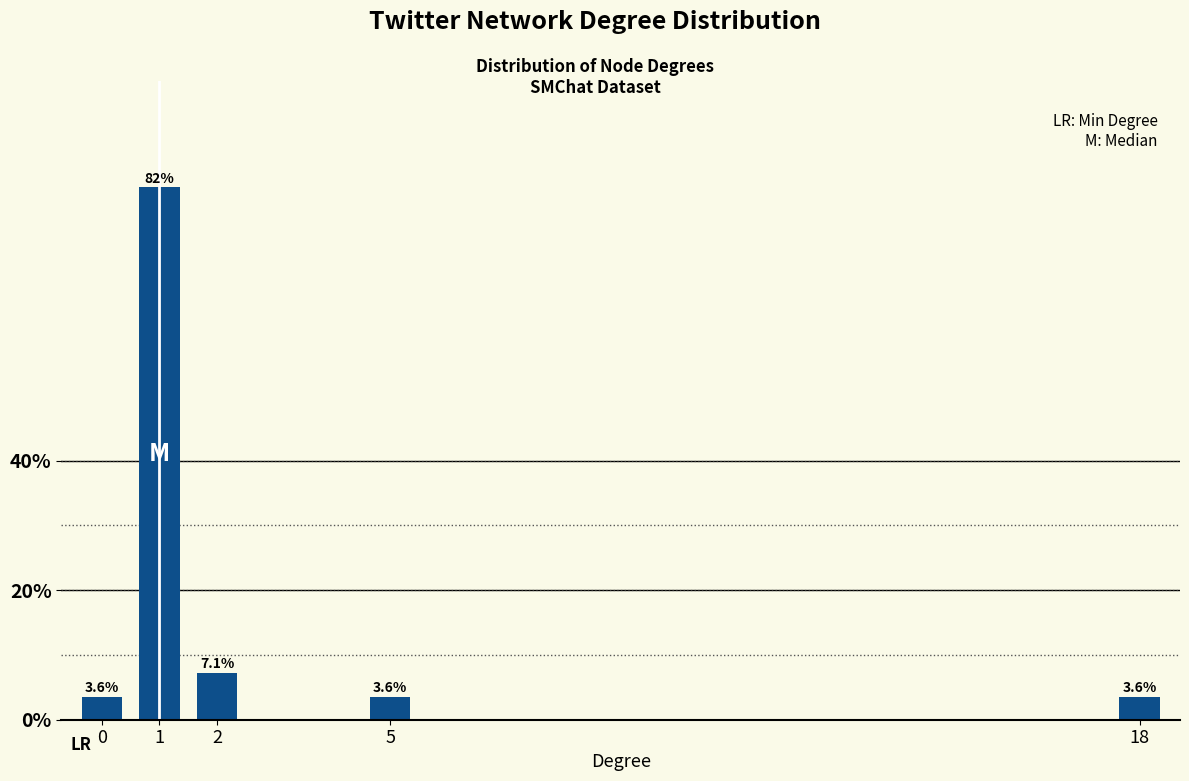

Reading left to right, transcribe all the data shown in this chart.

3.6	82.1	7.1	3.6	3.6